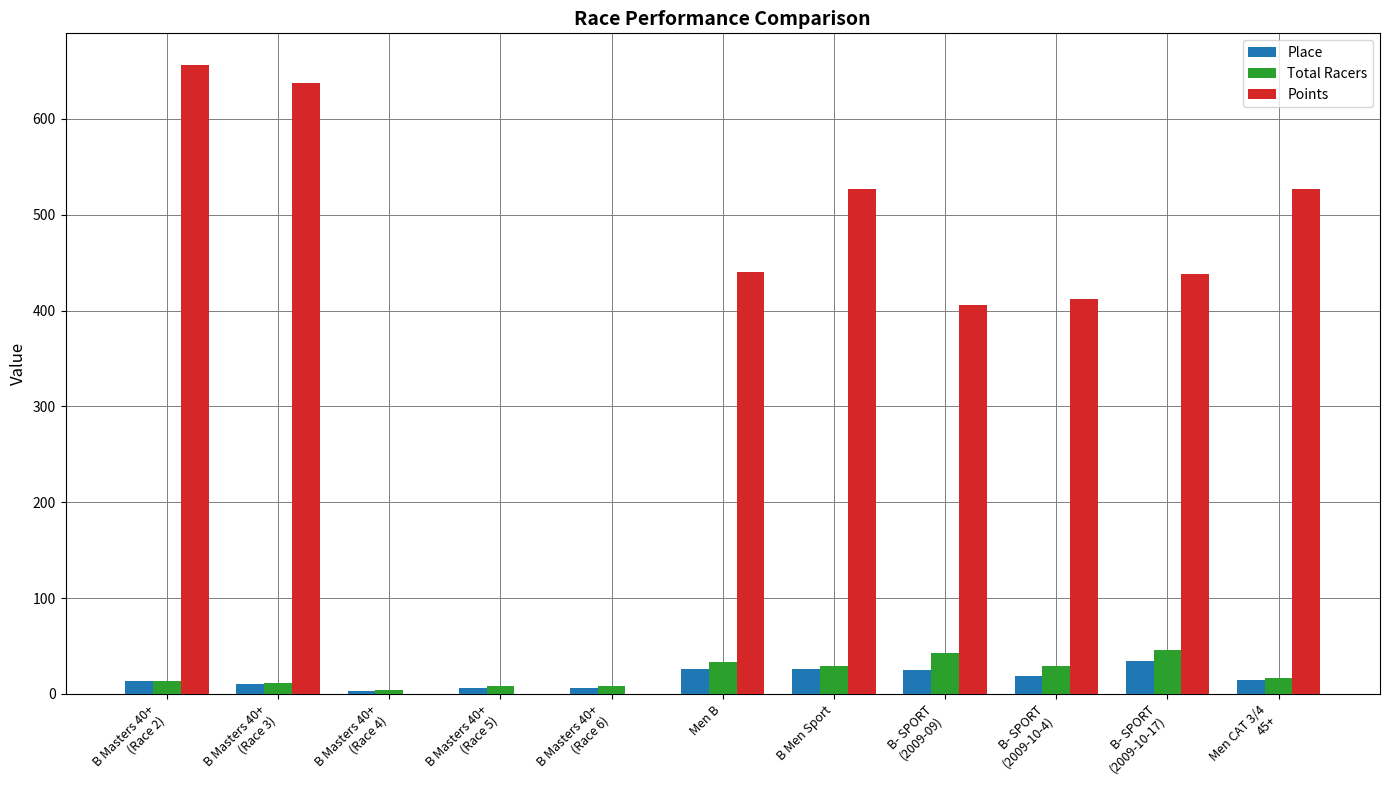

What is the greatest value displayed?

656.4